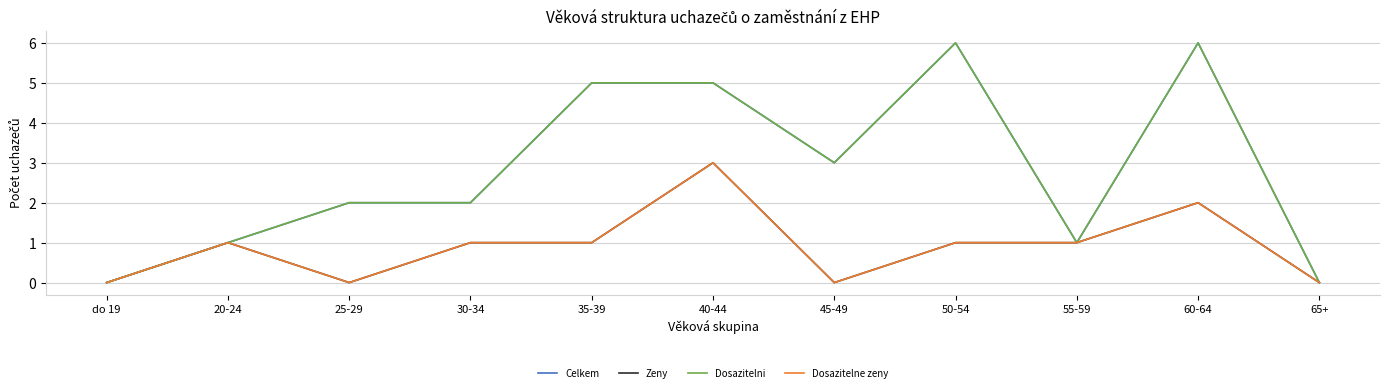

Is this an area chart (filled region under the line)?

No